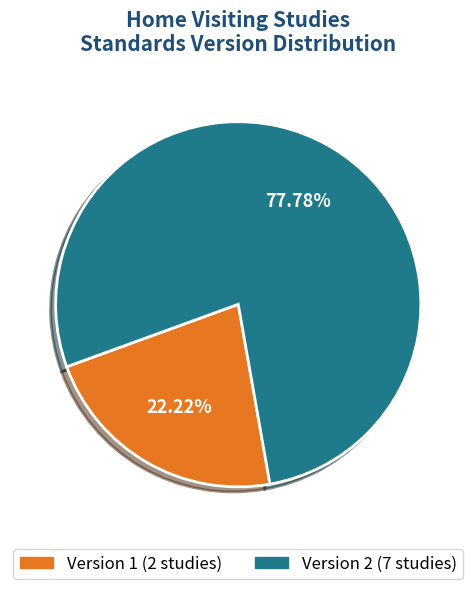

Does any single category account for the majority?

Yes